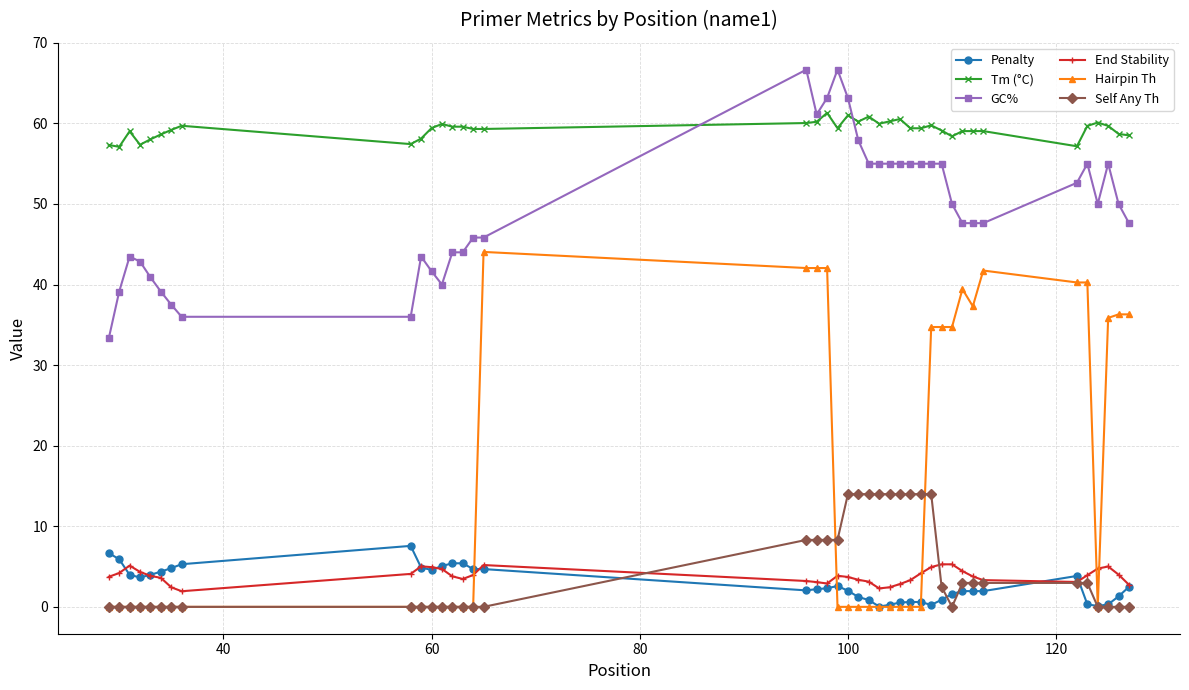

Which series has the largest range (max minus min)?

Hairpin Th